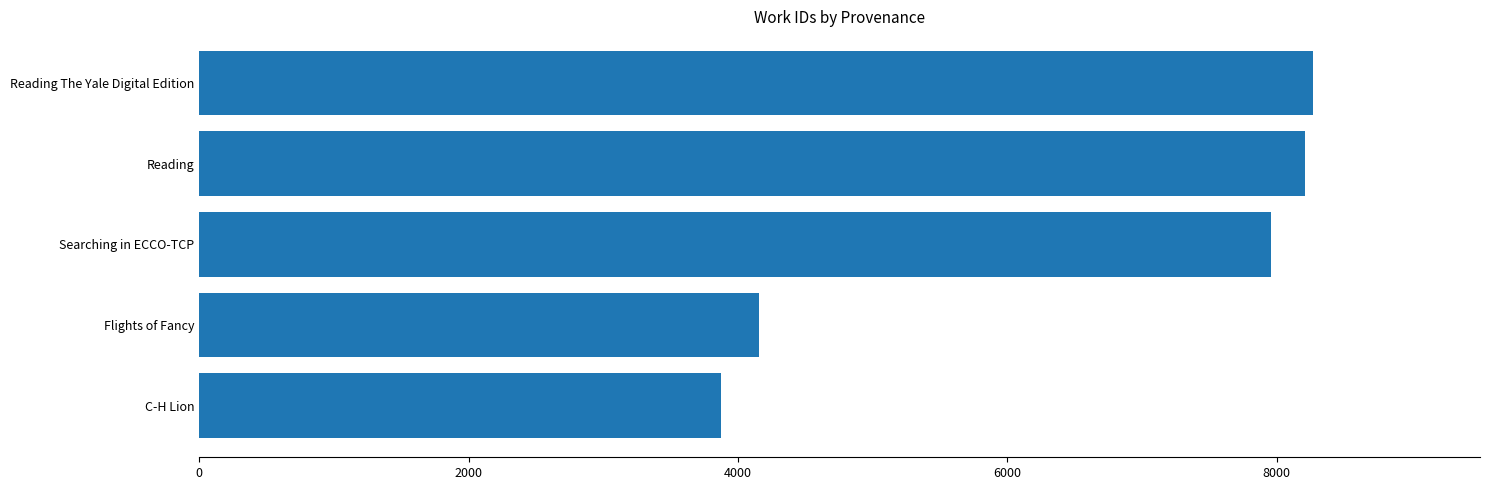

The chart shows a value of 7957 at Searching in ECCO-TCP. True or false?

True